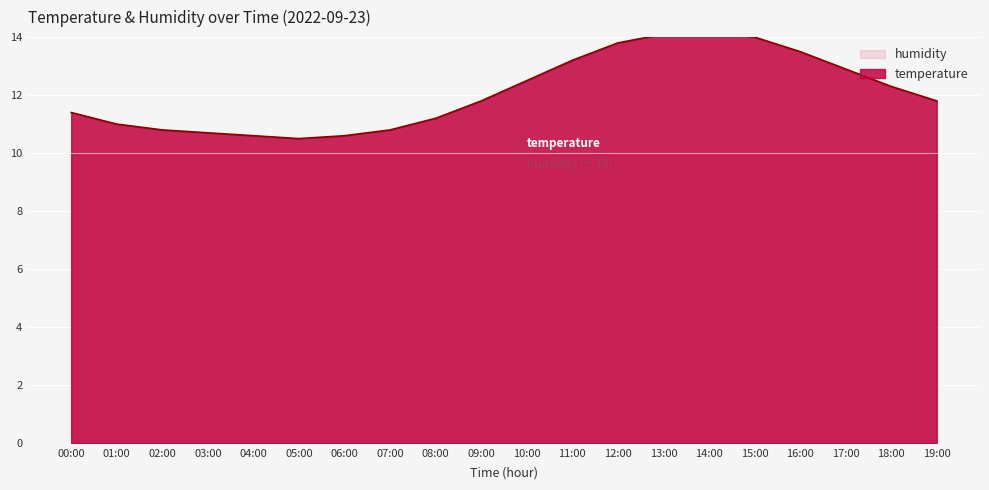

At which label does the data first exceed 11?

00:00